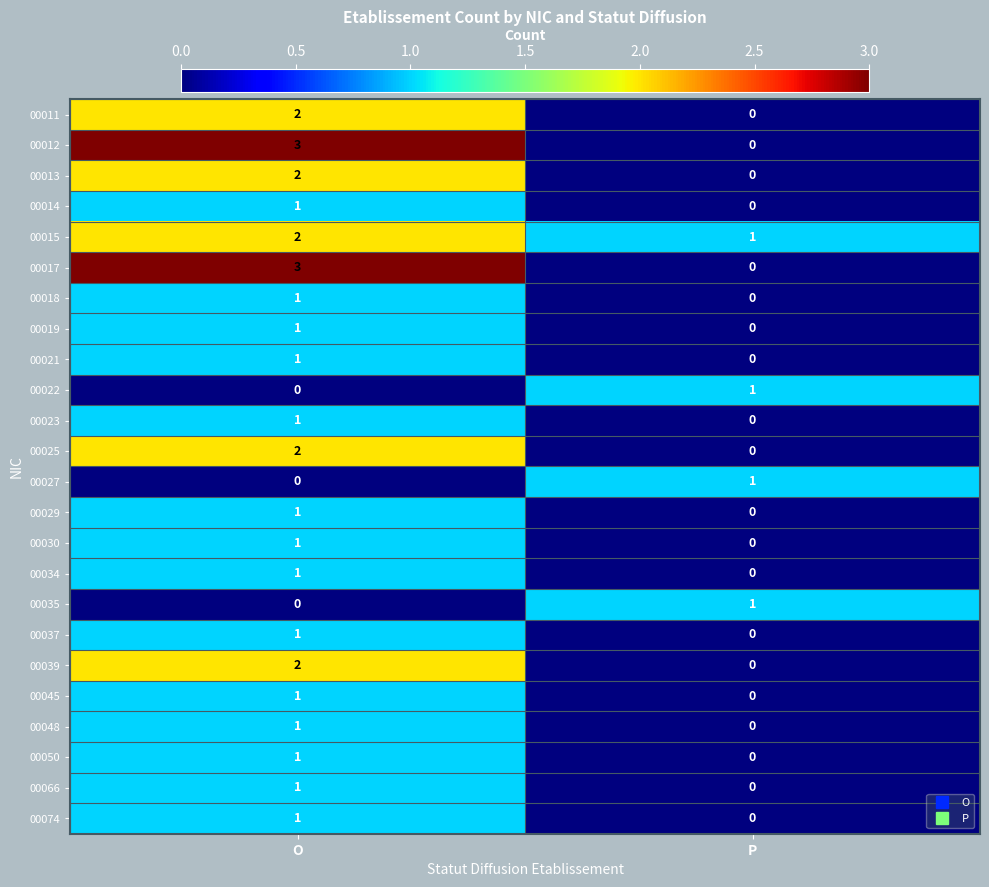

What is the spread (max minus min) of values at P?

1